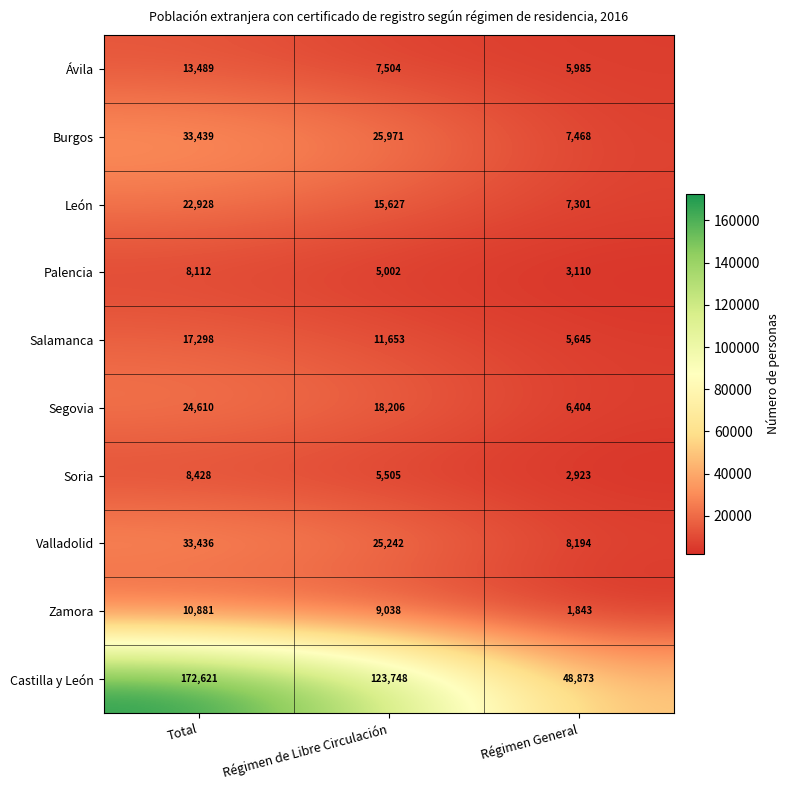

What is the sum of the León values at Régimen General and Régimen de Libre Circulación?

22928